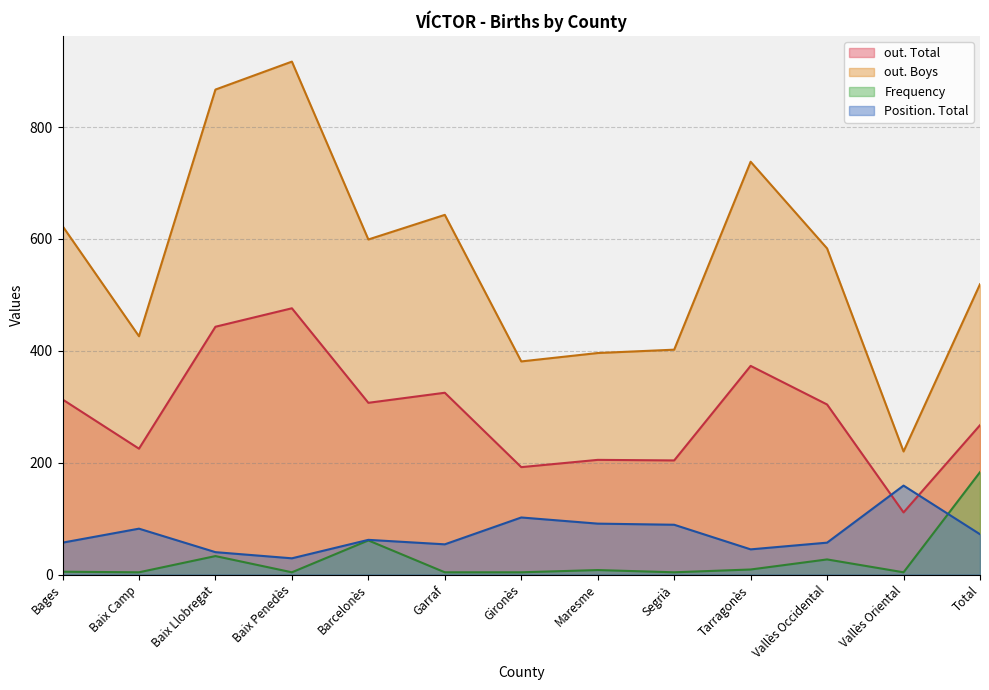

Reading left to right, list all the values displayed in this chart.

out. Total: 313	225	443	476	307	325	192	205	204	373	304	111	267
out. Boys: 623	426	867	917	599	643	381	396	402	738	583	220	519
Frequency: 5	4	33	4	61	4	4	8	4	9	27	4	183
Position. Total: 57	82	40	29	62	54	102	91	89	45	57	159	72